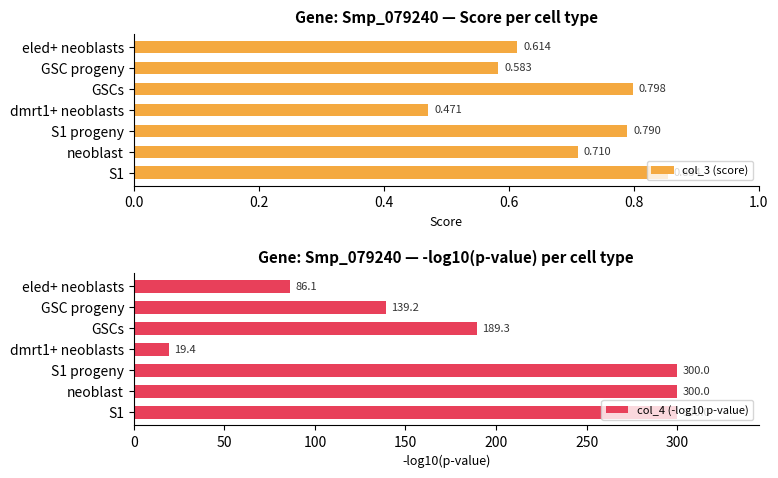

Which series has the largest range (max minus min)?

col_4 (-log10 p-value)